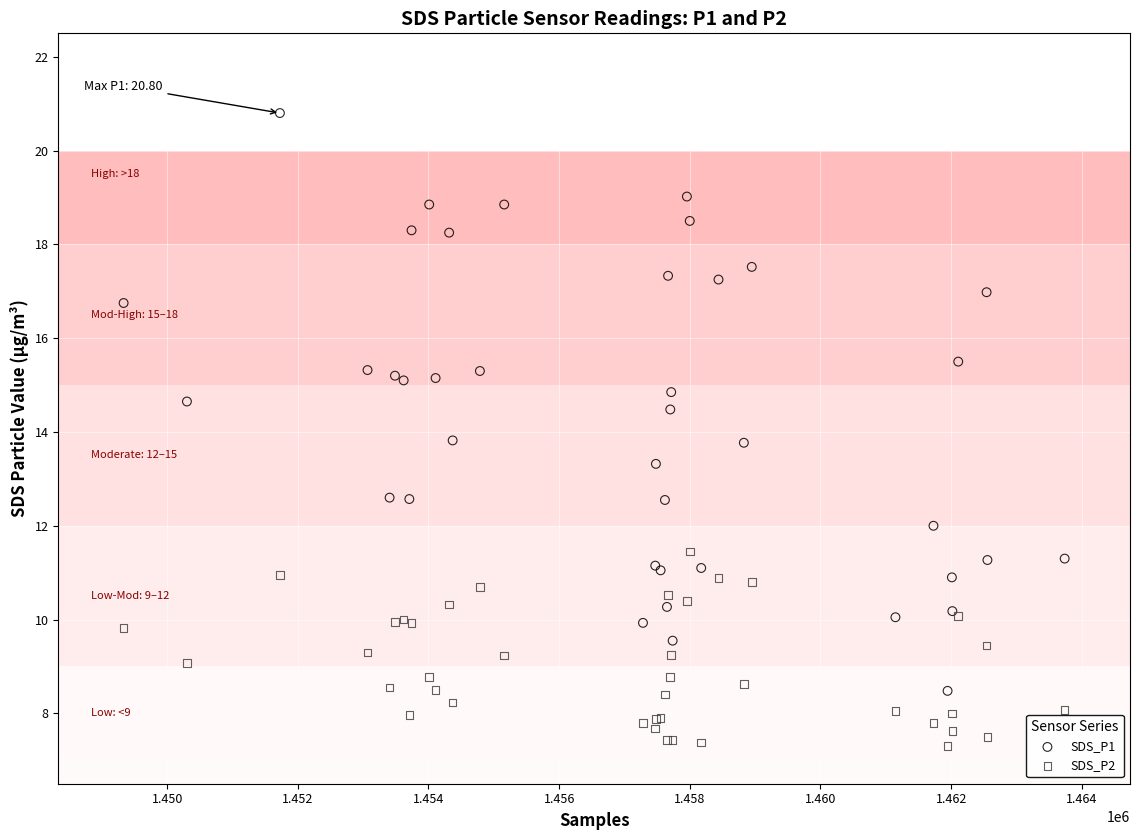

Which series reaches the maximum Y coordinate?

SDS_P1